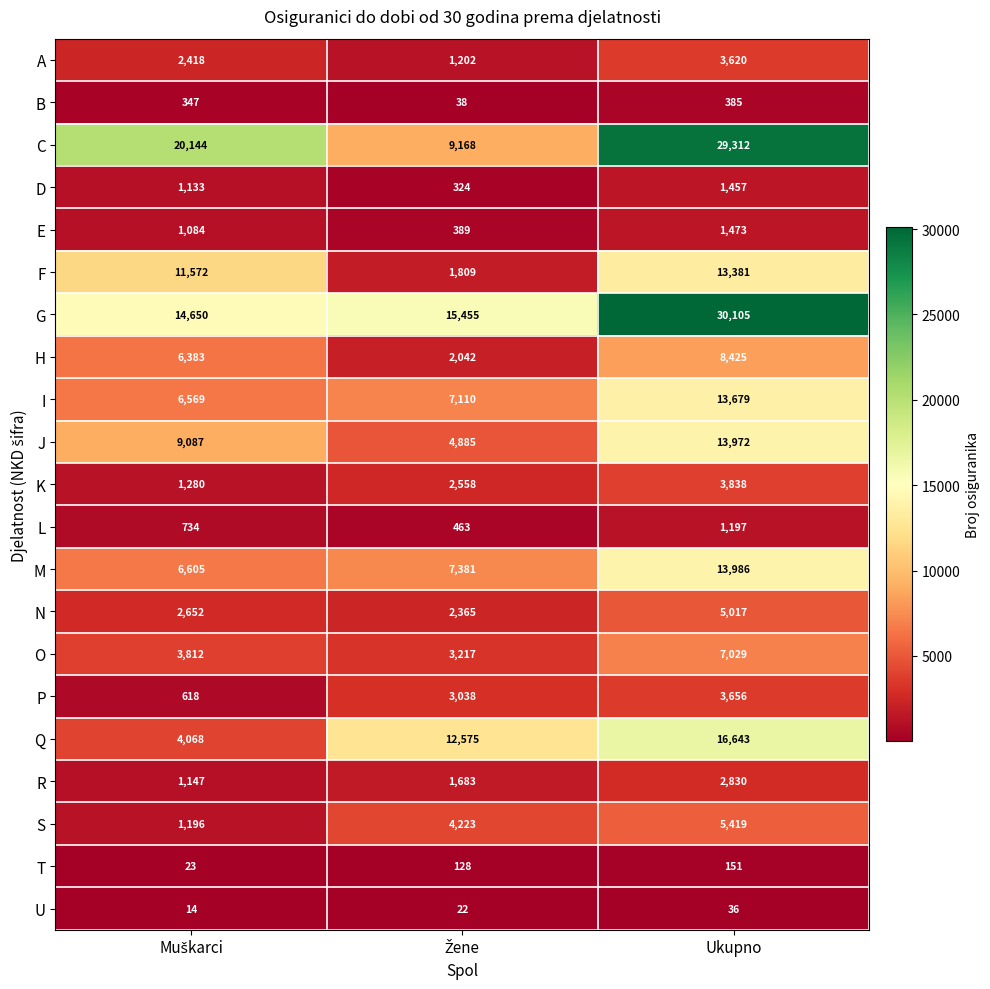

Which series has the largest total across all categories?

G